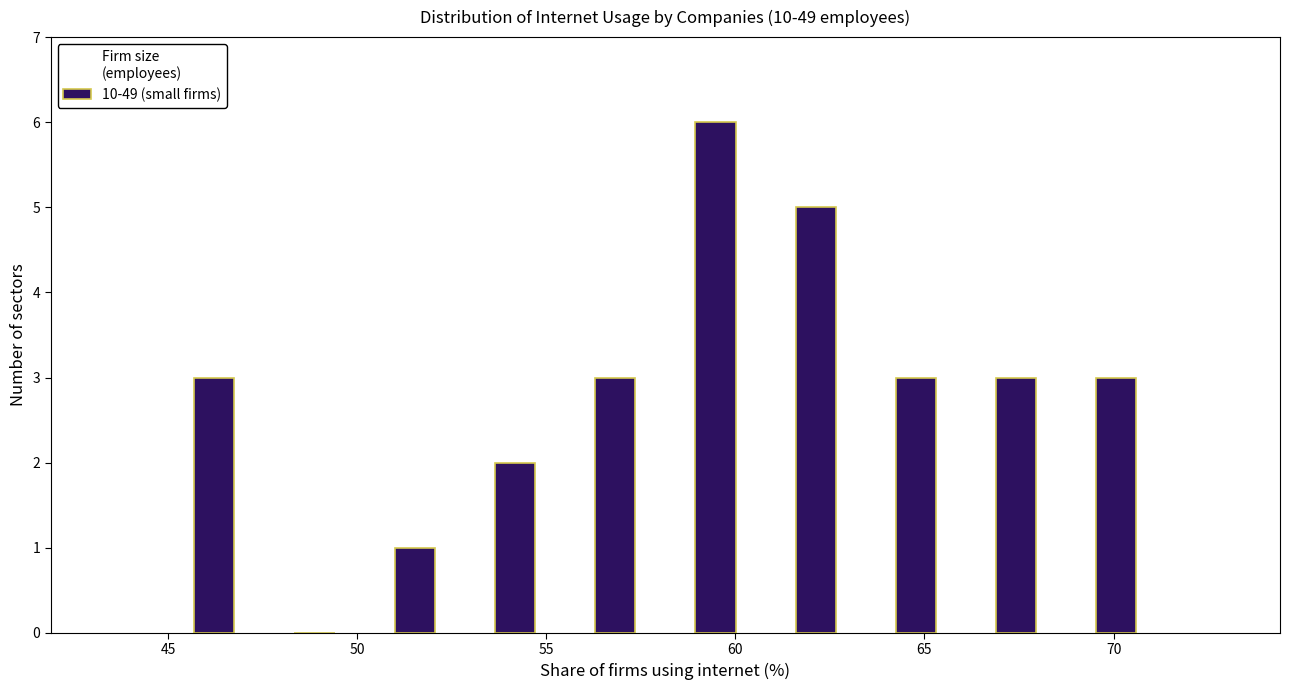

Over which range of the x-axis is the bar tallest?

58.15 to 60.80